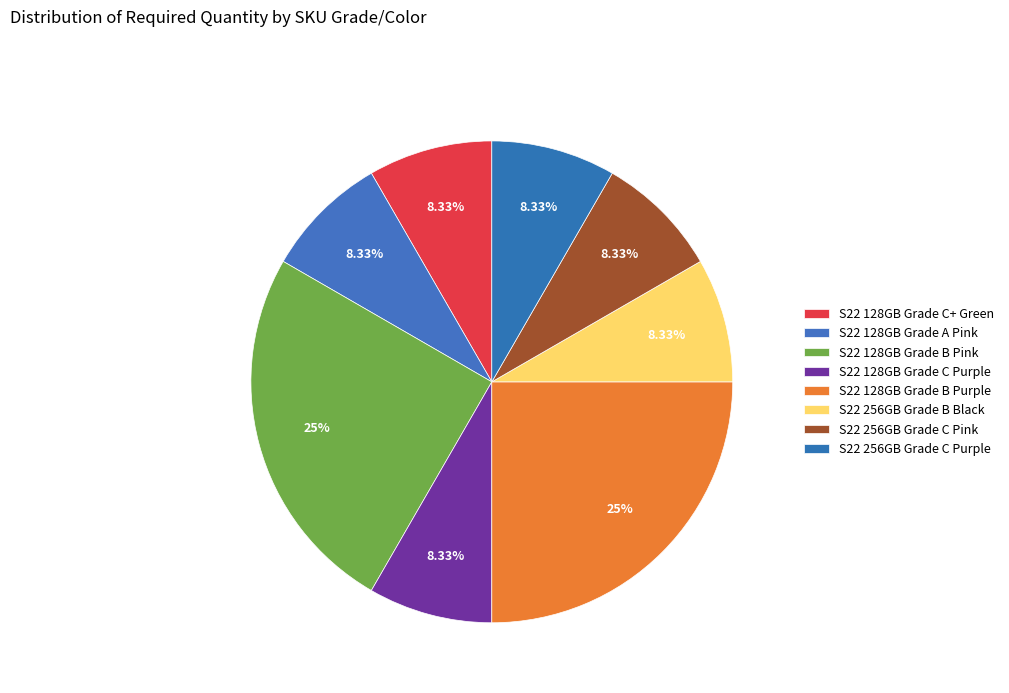

Which slice is the smallest?

S22 128GB Grade C+ Green